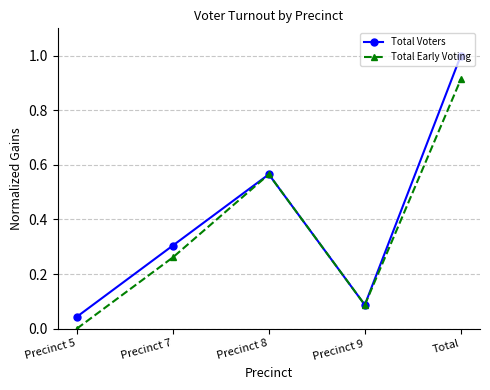

List the series in order of their overall mean, lowest first.

Total Early Voting, Total Voters